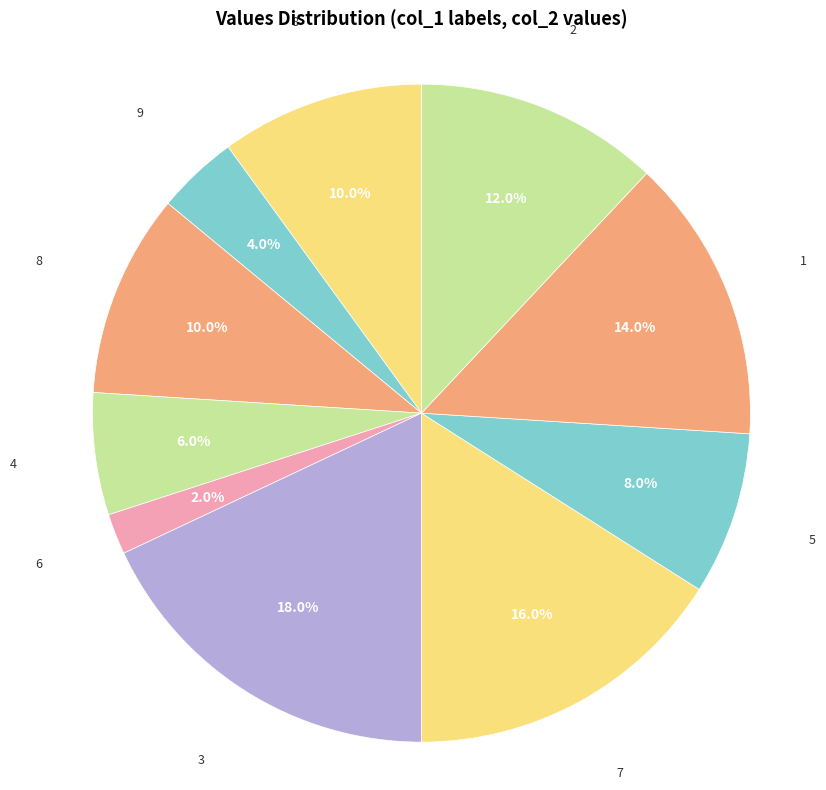

How many slices are in this pie chart?

10